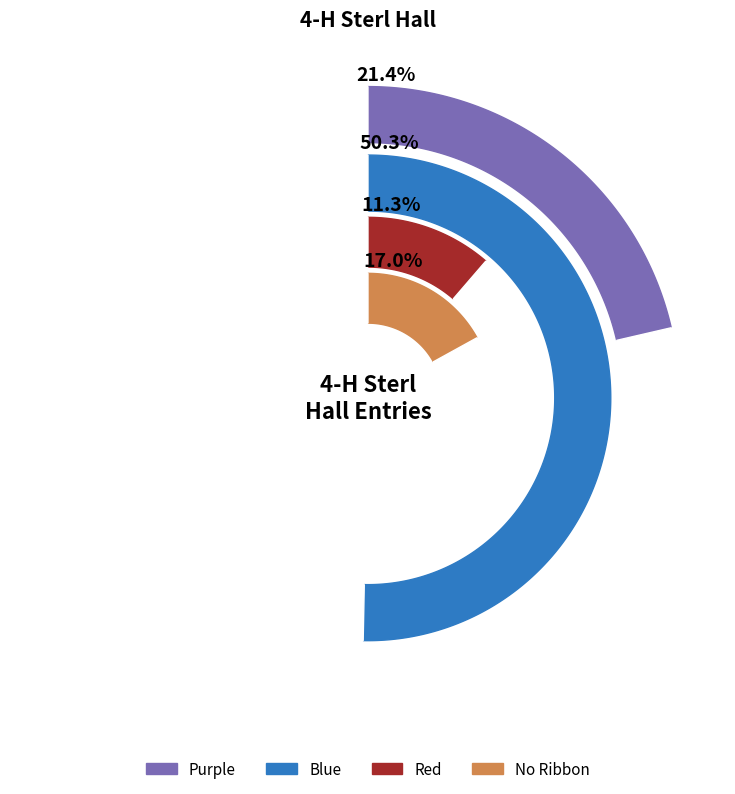

True or false:  accounts for 17% of the total.

True